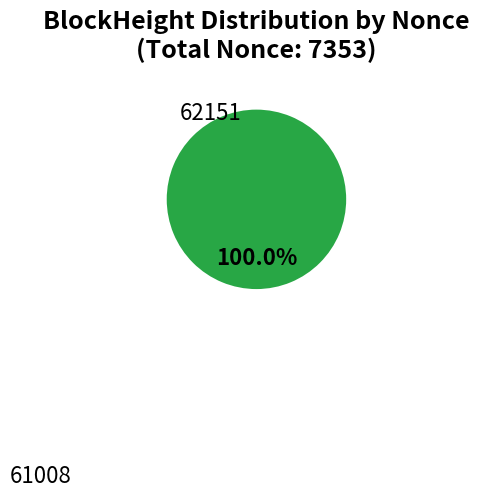

What is the largest slice in the pie chart?

61008